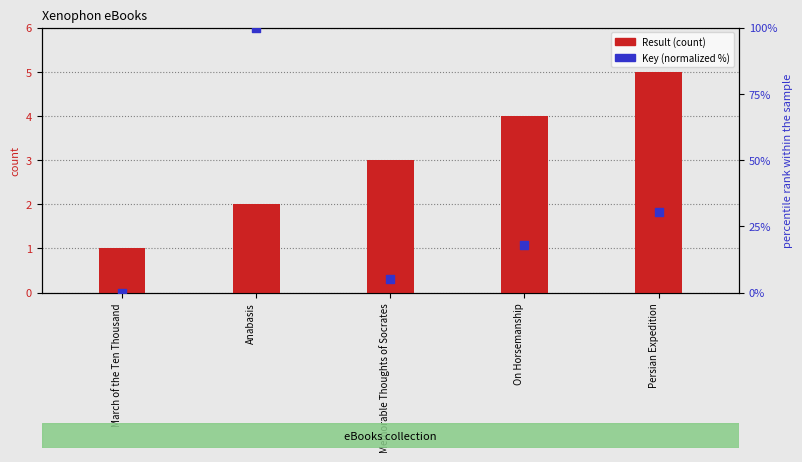

At which category is the sum across all series the highest?

Anabasis